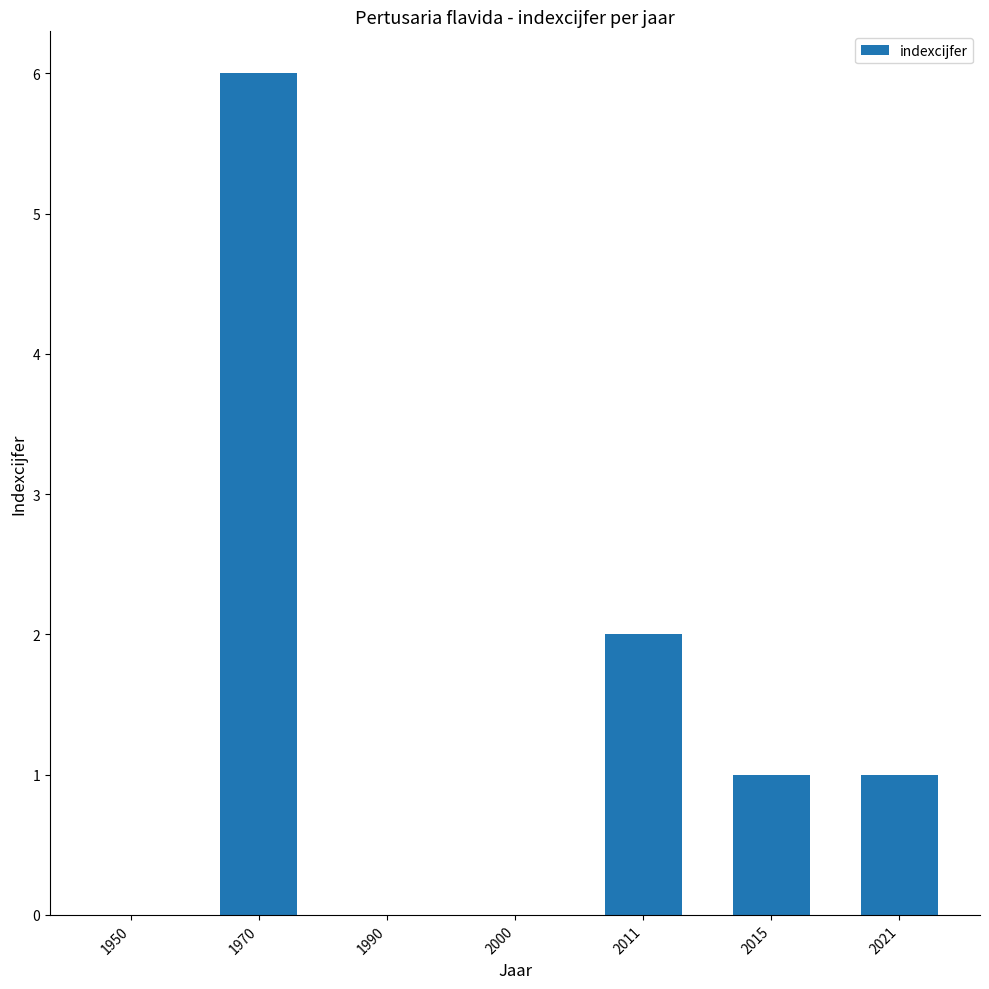

Where does the data first go above 1?

1970